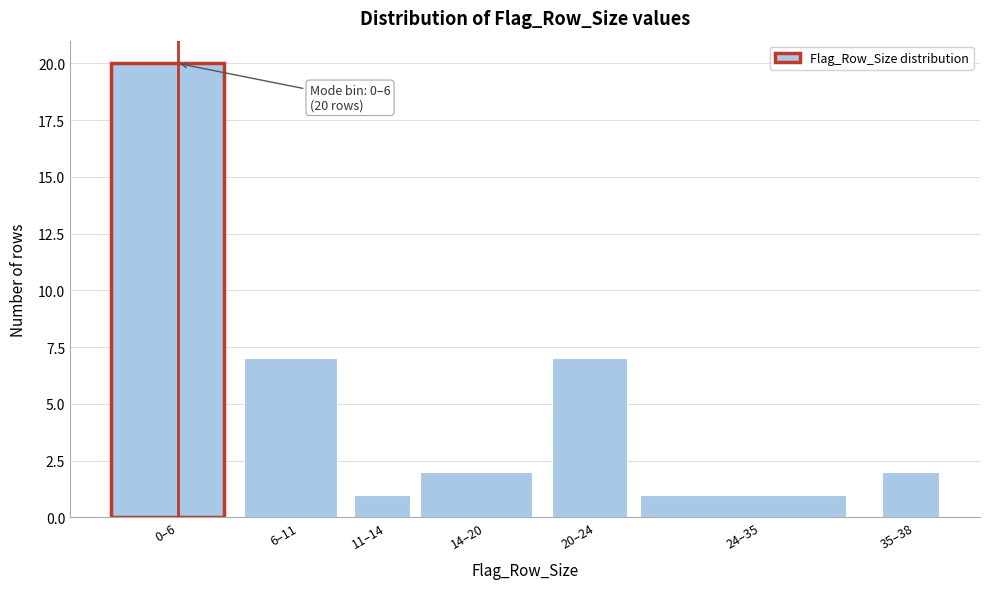

Reading right to left, transcribe all the data shown in this chart.

35–38=2	24–35=1	20–24=7	14–20=2	11–14=1	6–11=7	0–6=20